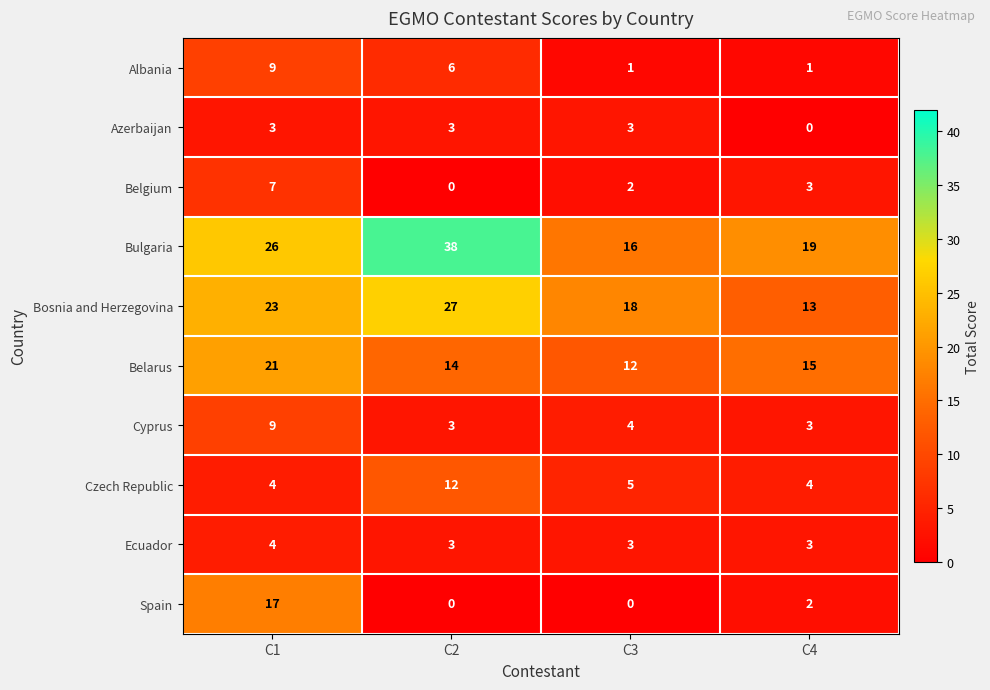

What is the difference between the second highest and minimum values in the Belgium series?

3